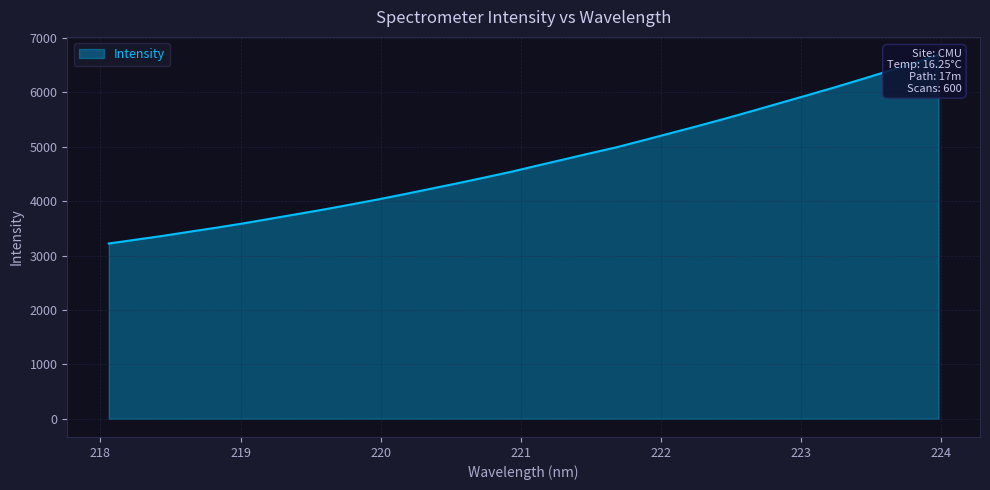

What is the label of the 9th point from the right?

222.4538